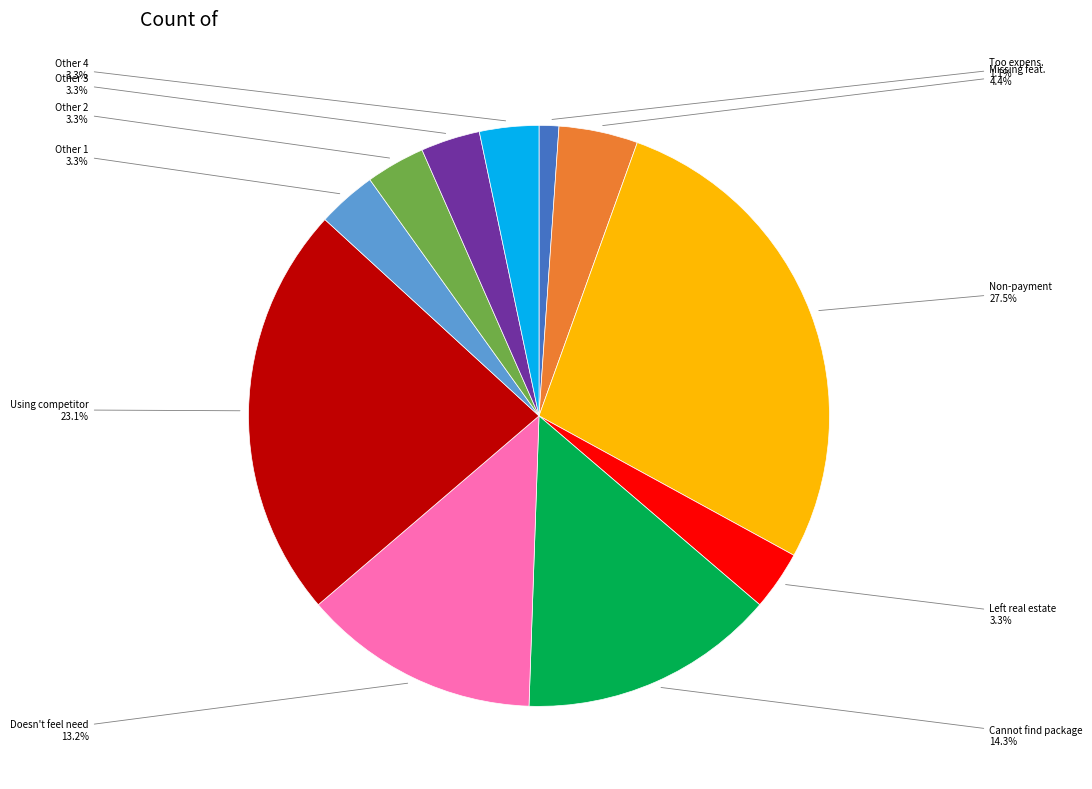

Is there any slice that represents more than half of the pie?

No